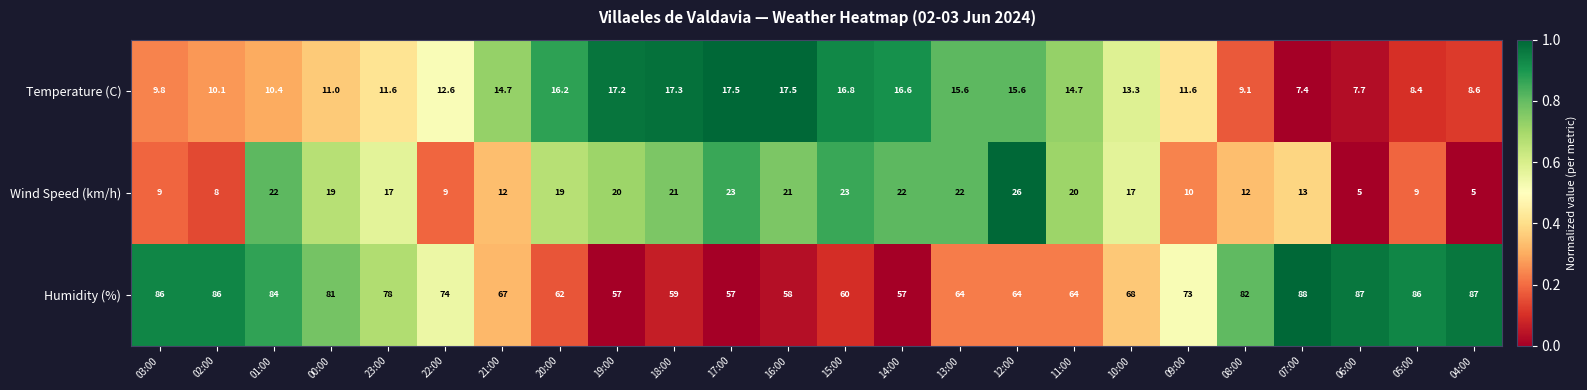

The Wind Speed (km/h) series shows 13.4 at 12:00. True or false?

False